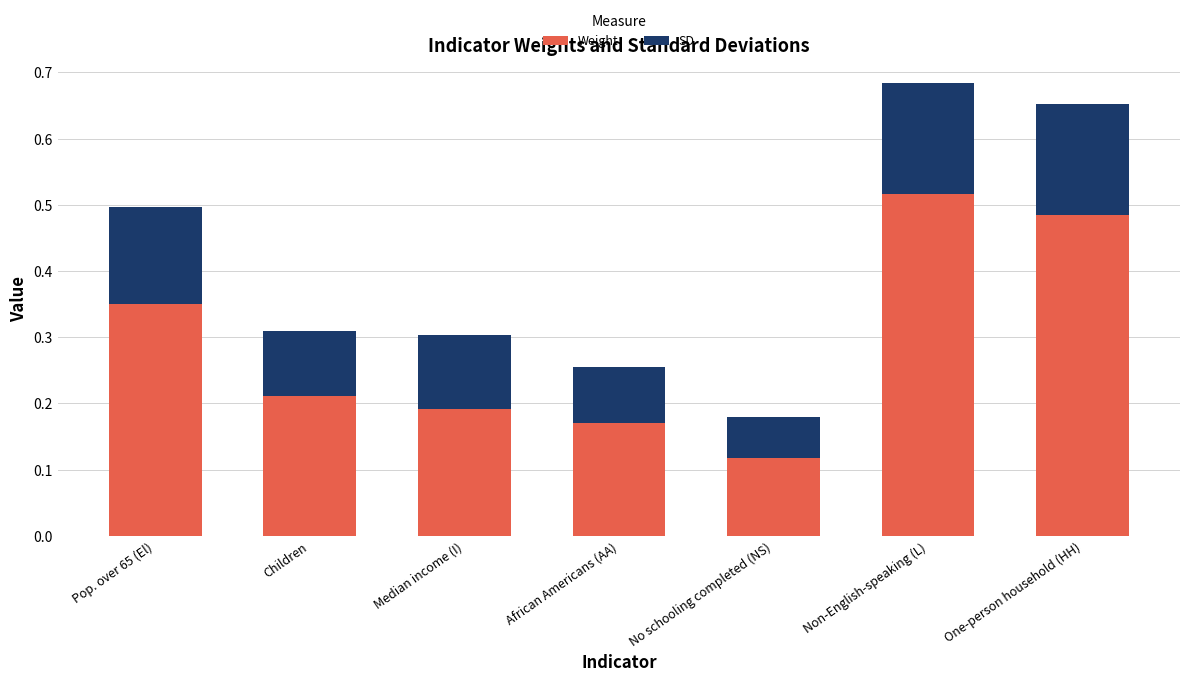

How many bars are there in total?

7